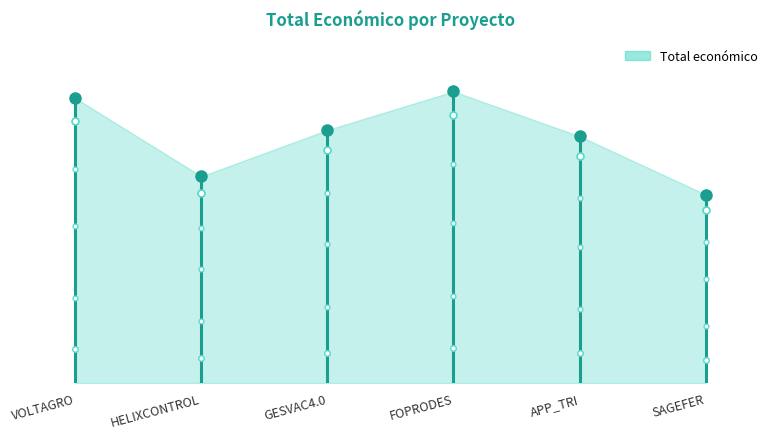

What is the sum of the values at HELIXCONTROL and VOLTAGRO?

585460